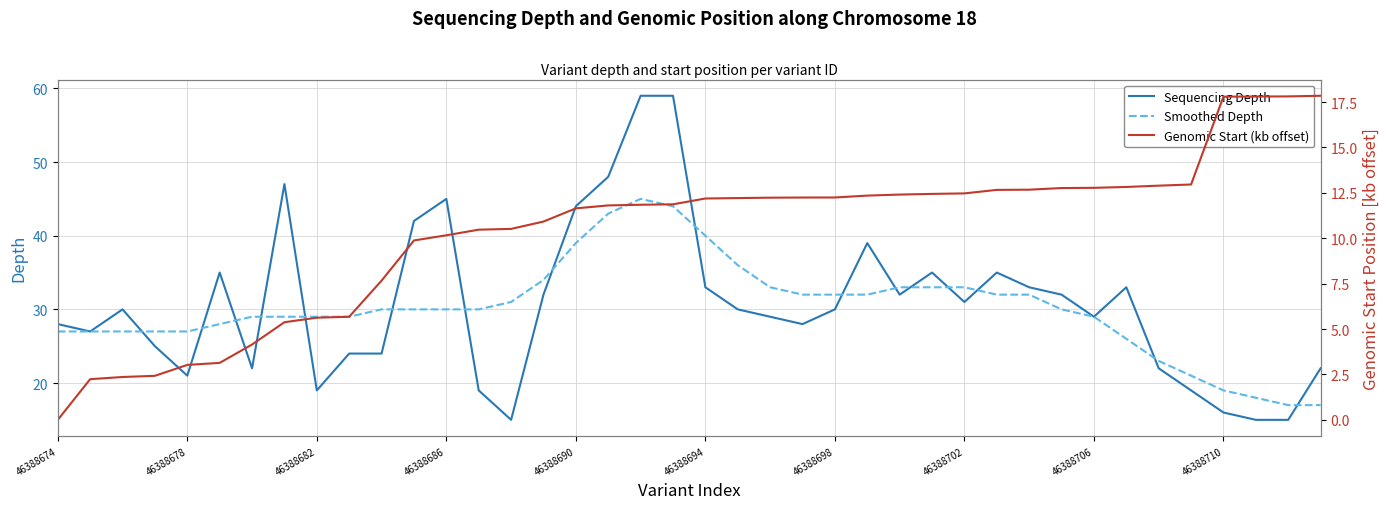

The value of Sequencing Depth at 46388702 is 13. True or false?

False